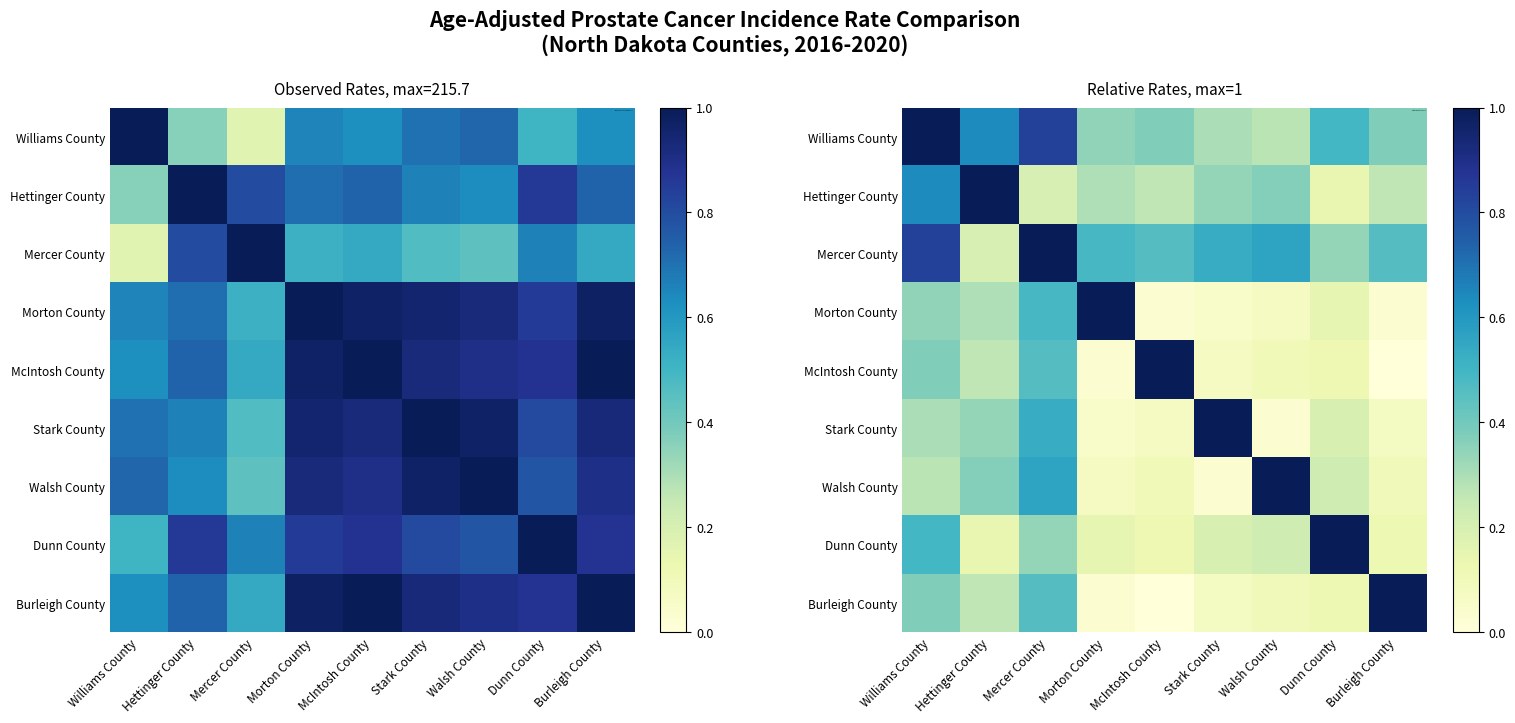

At which category is the sum across all series the highest?

Mercer County